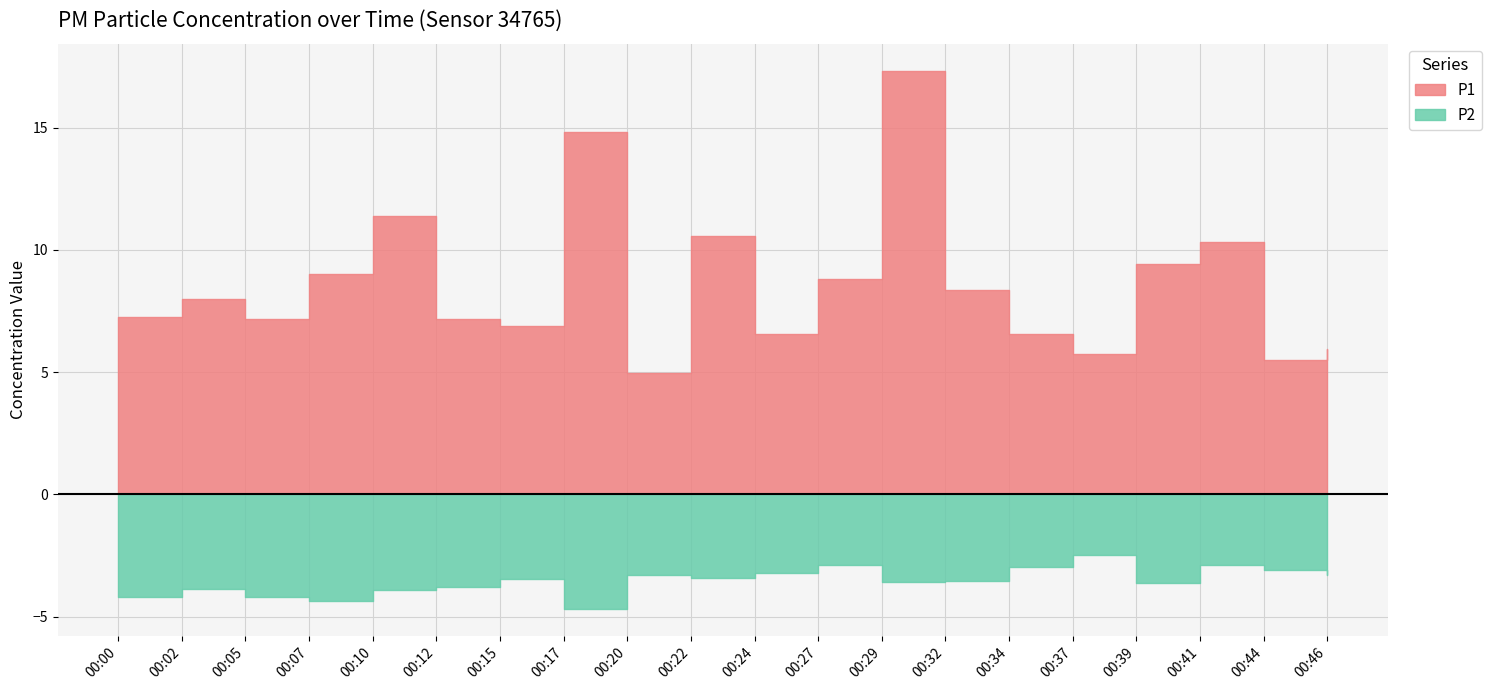

True or false: P2 and P1 intersect in this chart.

False